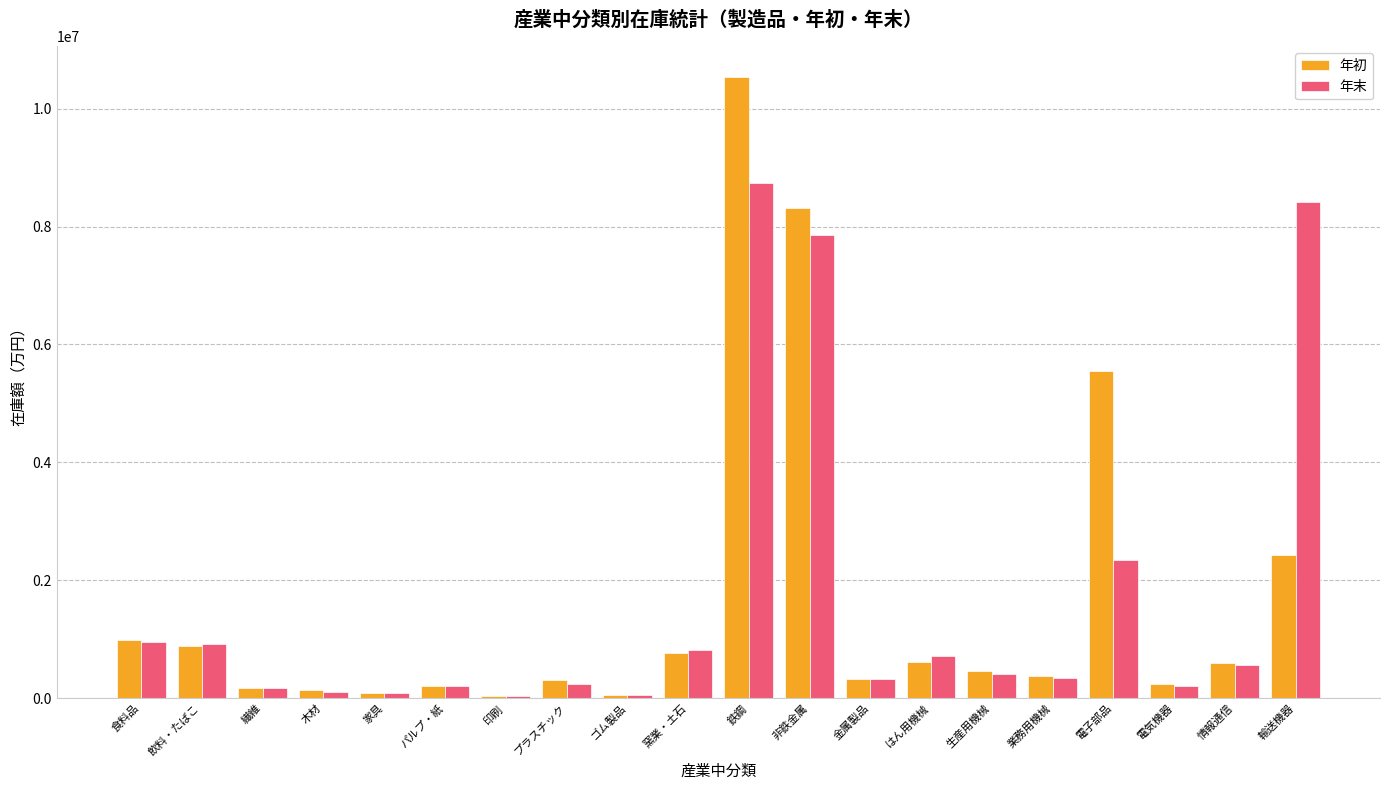

What is the sum of all 年初 values?

33077616